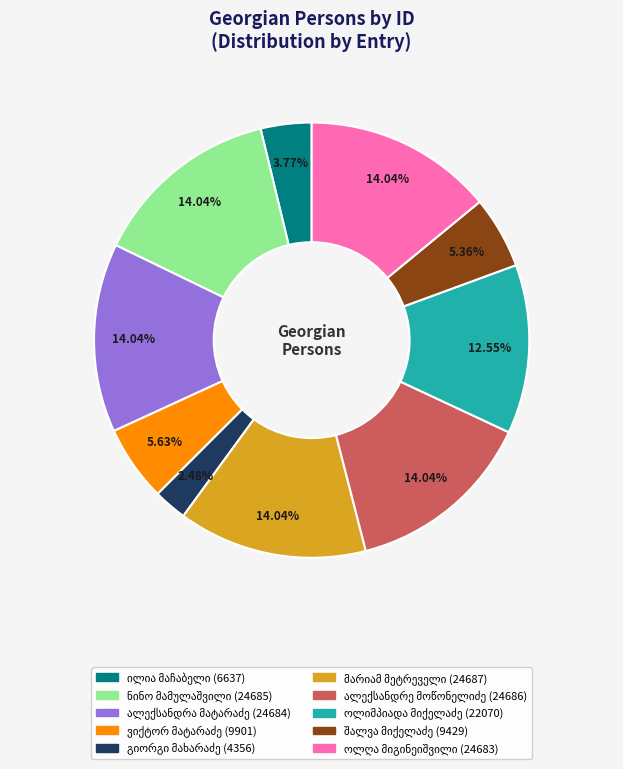

Does any single category account for the majority?

No